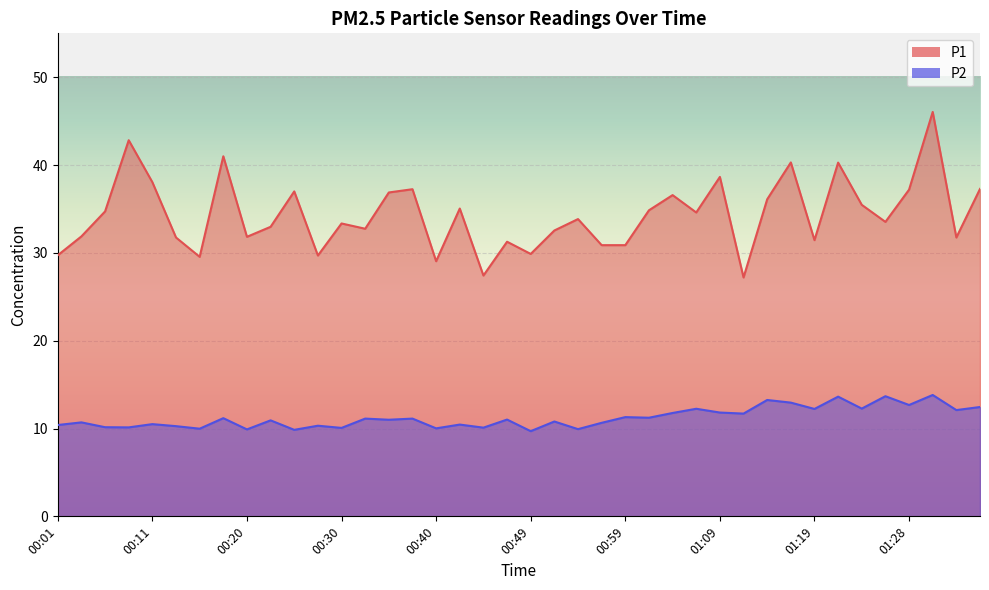

True or false: P2 and P1 intersect in this chart.

False